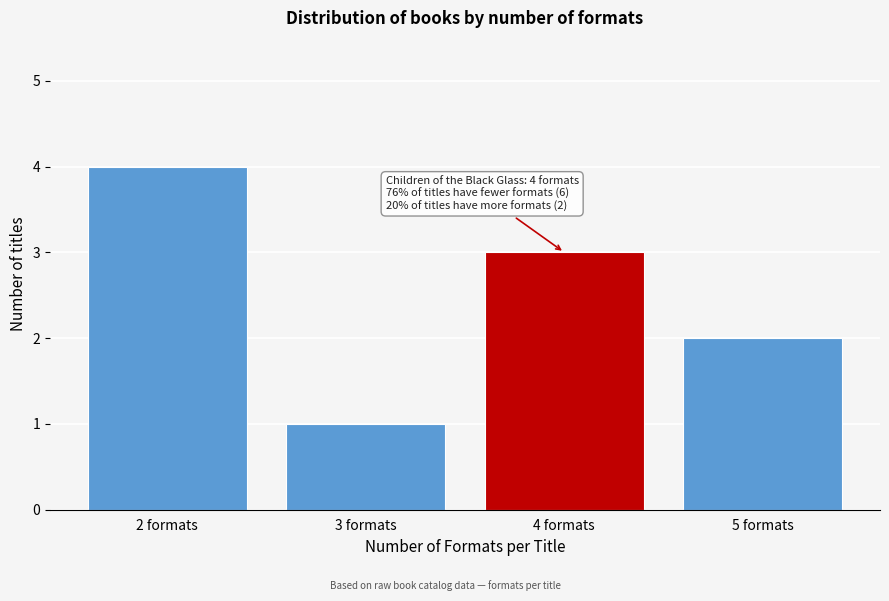

Reading left to right, transcribe all the data shown in this chart.

2 formats=4	3 formats=1	4 formats=3	5 formats=2